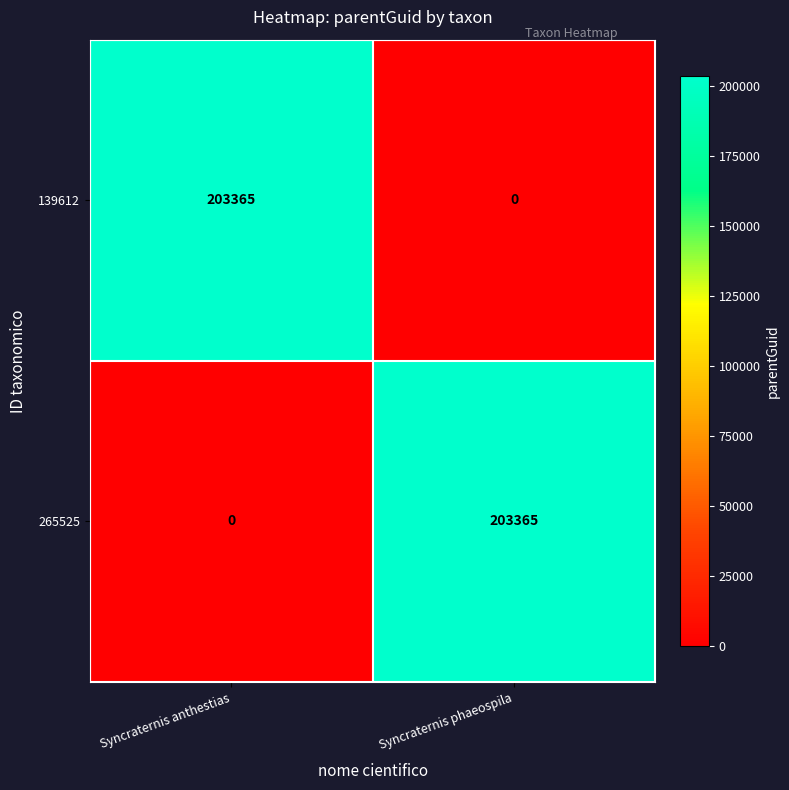

What is the difference between the highest and lowest values at Syncraternis anthestias?

203365